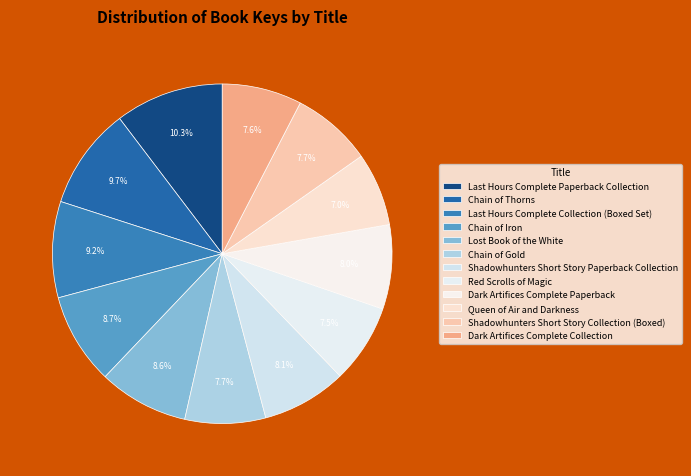

The Dark Artifices Complete Paperback slice represents 1% of the pie. True or false?

False